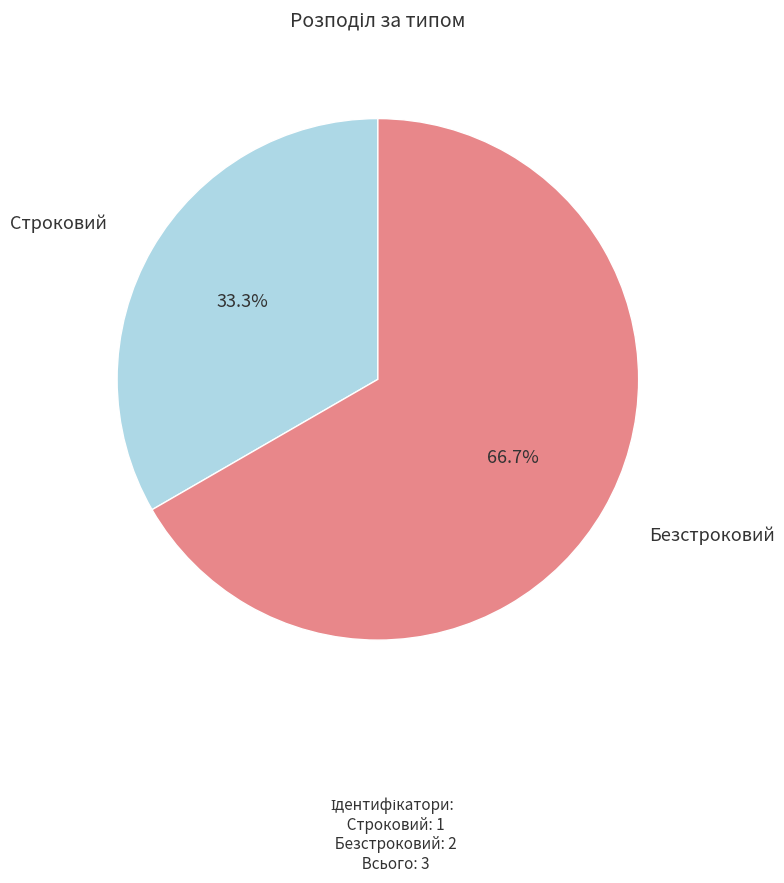

True or false: Строковий accounts for 33% of the total.

True